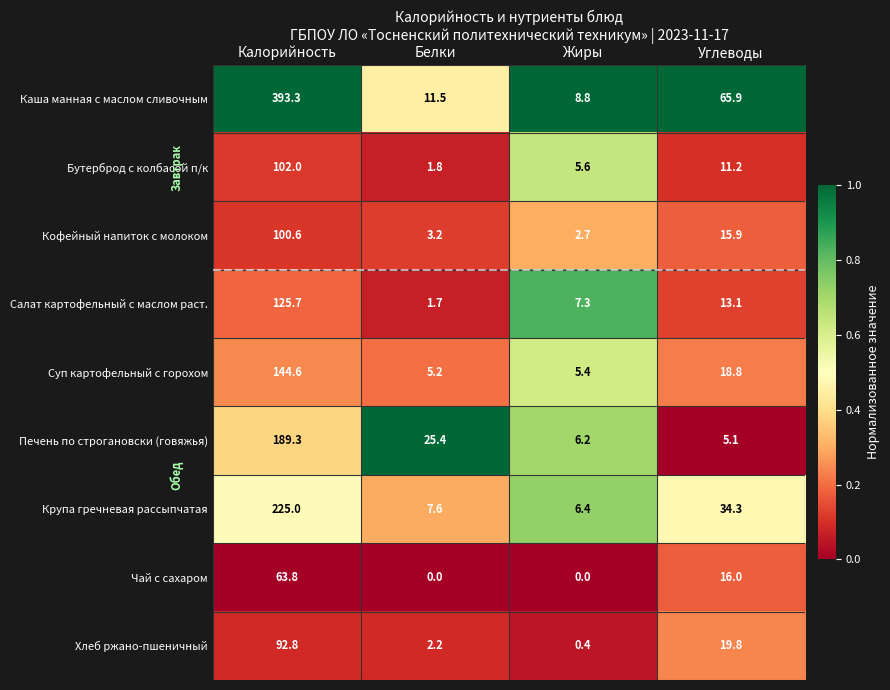

What is the difference between the maximum and minimum values in the Кофейный напиток с молоком series?

97.9